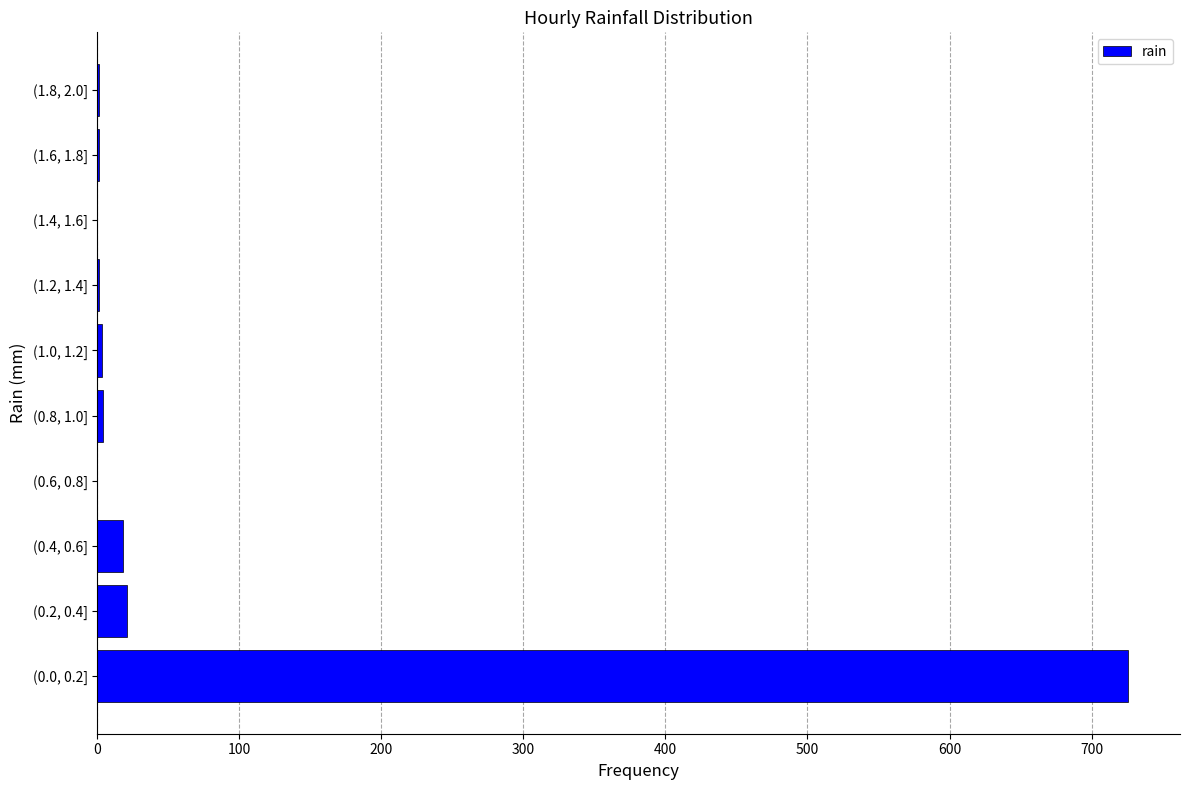

Is it true that the value at (0.2, 0.4] is 21?

True